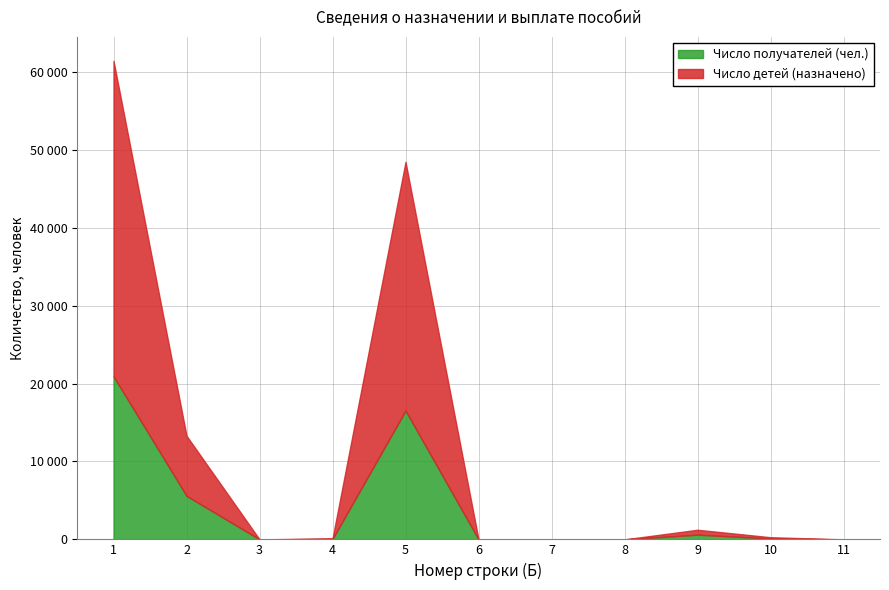

How many lines are shown in the chart?

2